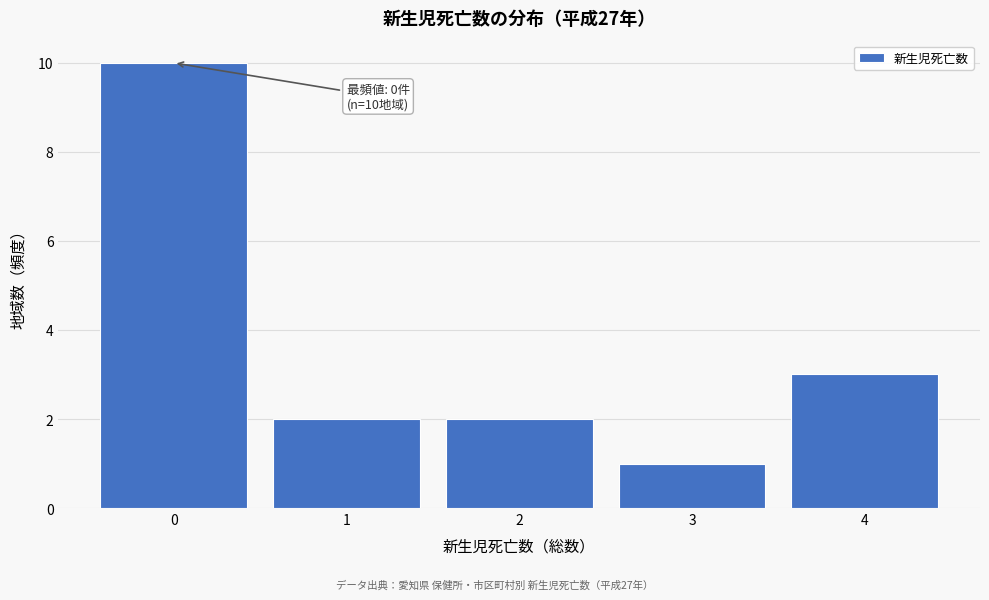

Reading right to left, list all the values displayed in this chart.

3	1	2	2	10